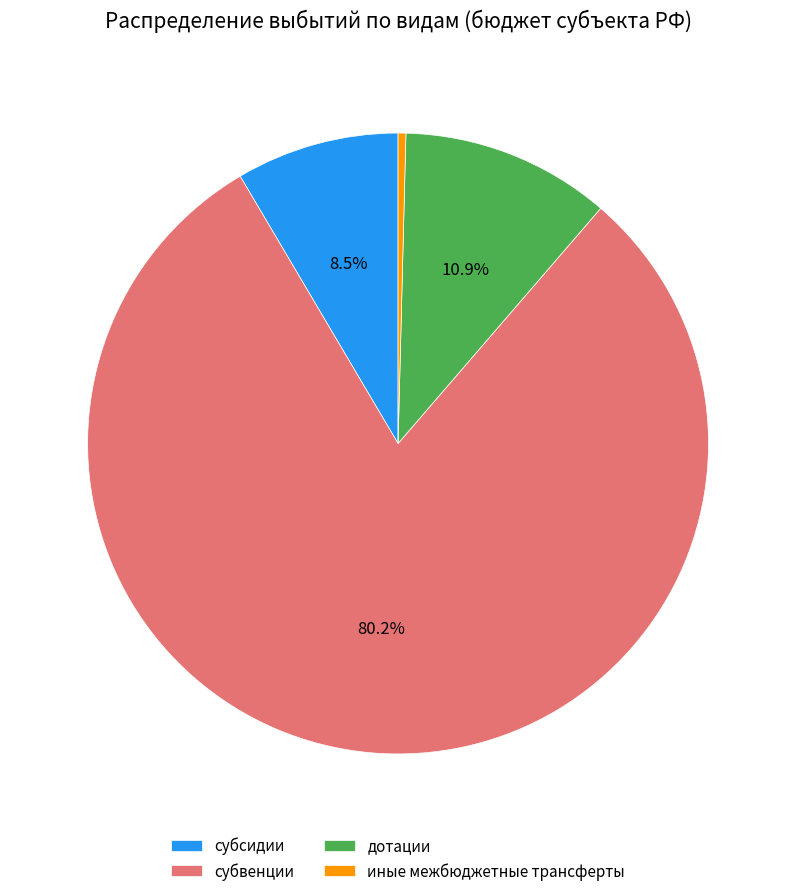

Which slice is the smallest?

иные межбюджетные трансферты